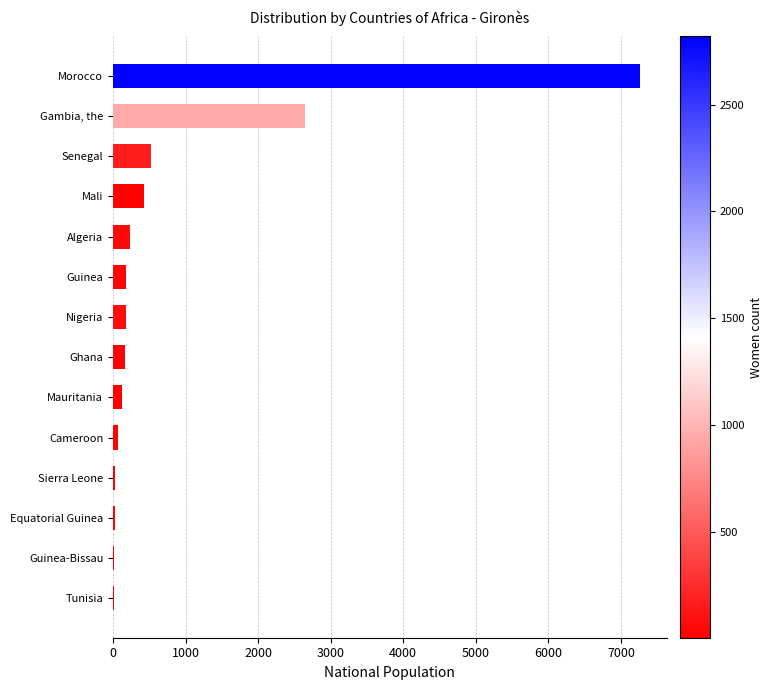

Read the value at Morocco.

7266